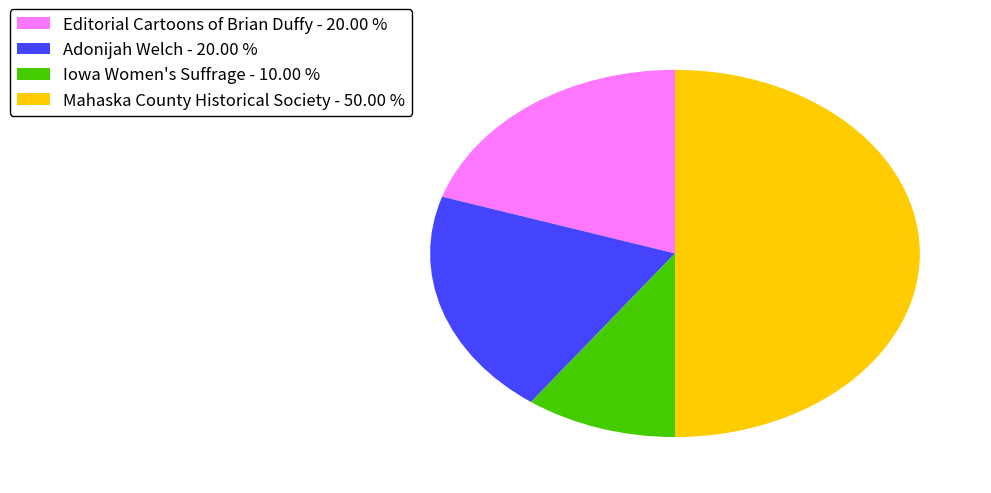

Does Adonijah Welch - 20.00 % represent more than half of the total?

No